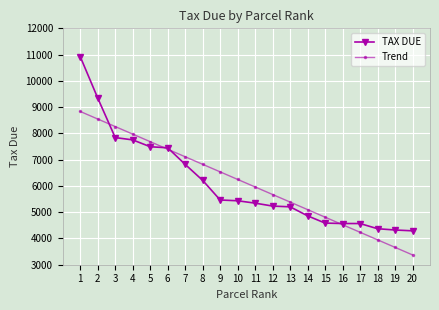

What is the smallest value displayed?

3373.7